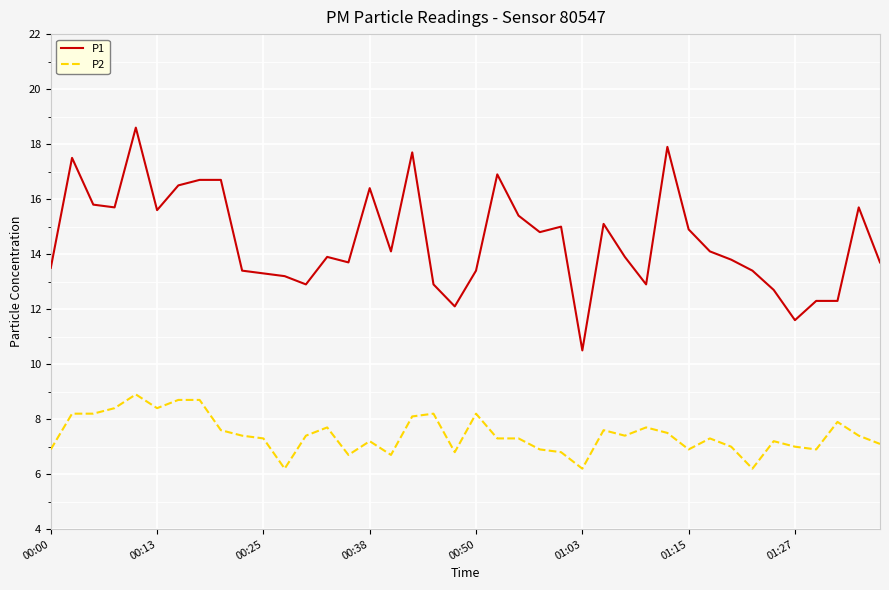

What is the minimum value for P2?

6.2